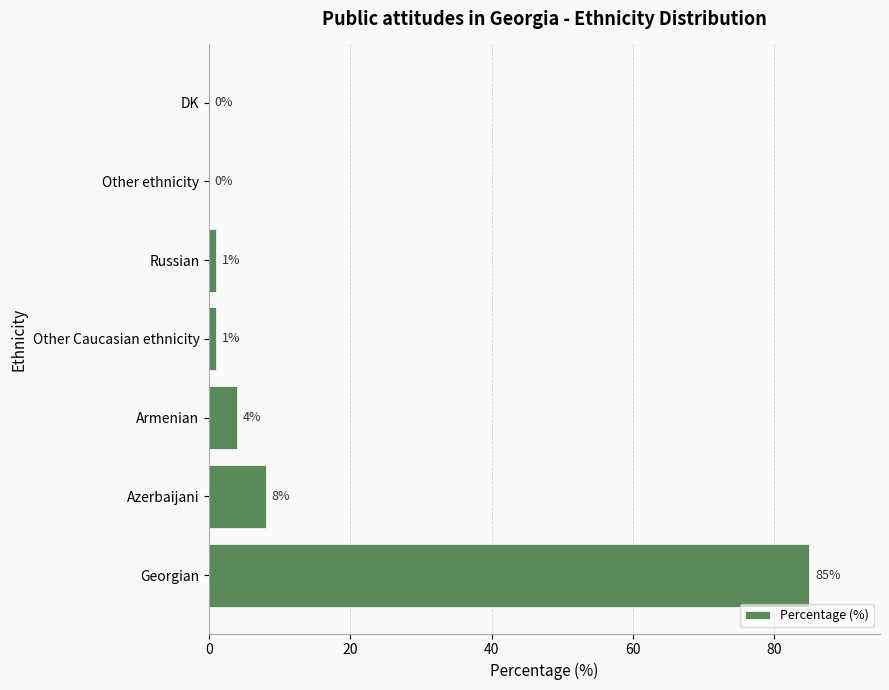

The value at DK is 0. True or false?

True